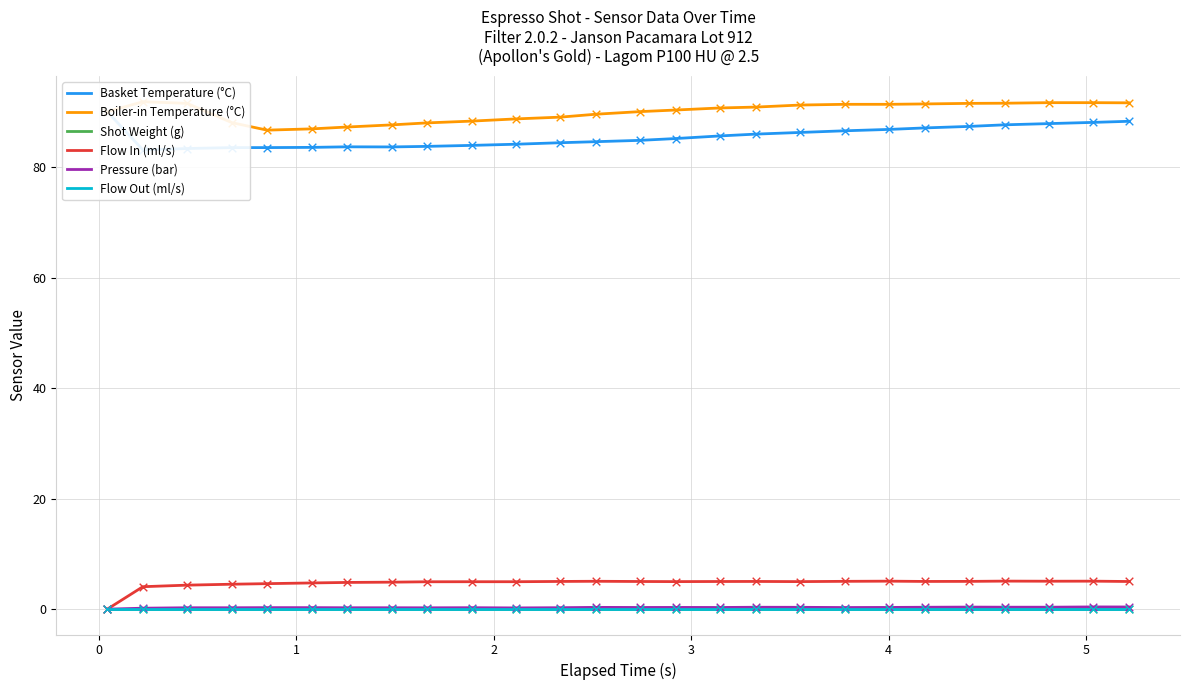

Which series contains the lowest Y value?

Shot Weight (g)